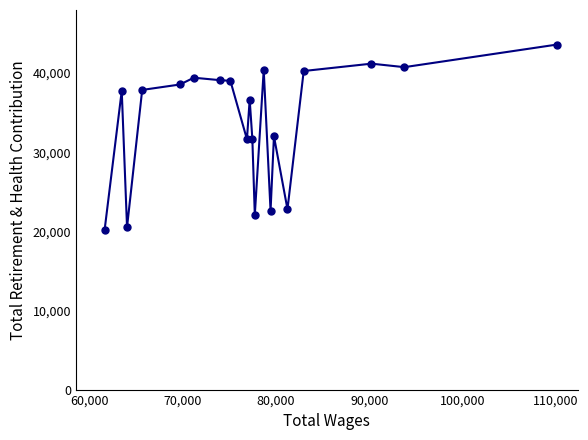

What is the average value?

33910